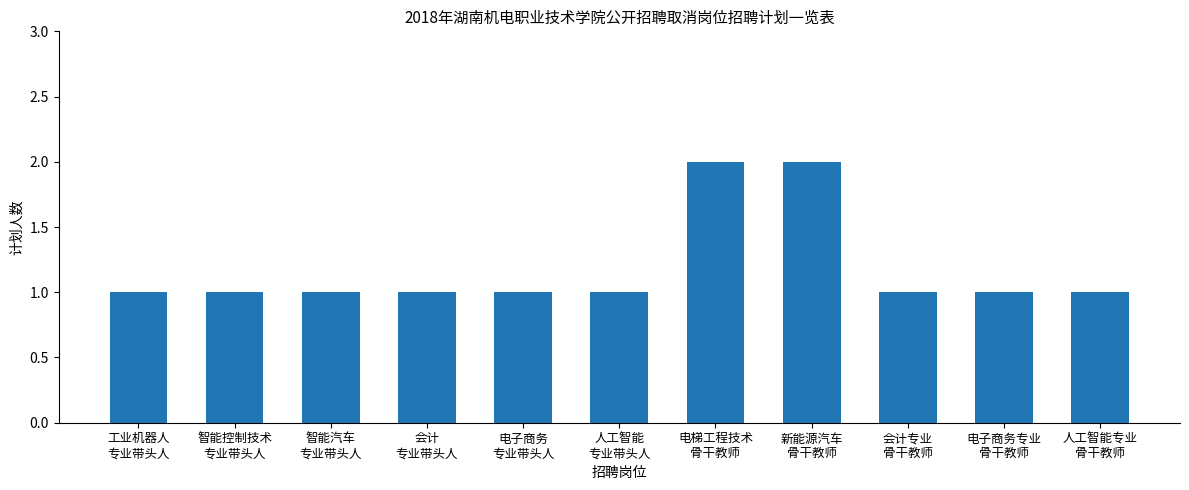

Between 人工智能
专业带头人 and 新能源汽车
骨干教师, which is larger?

新能源汽车
骨干教师